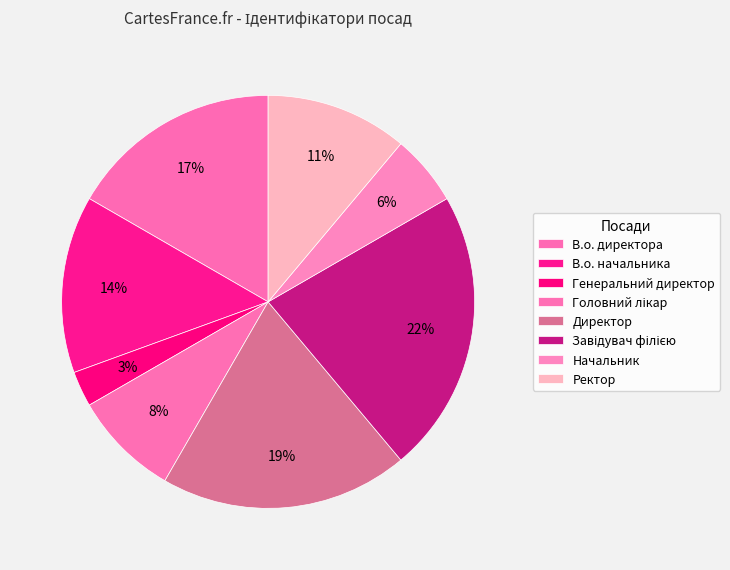

What percentage do Ректор and Начальник together represent?

16.7%